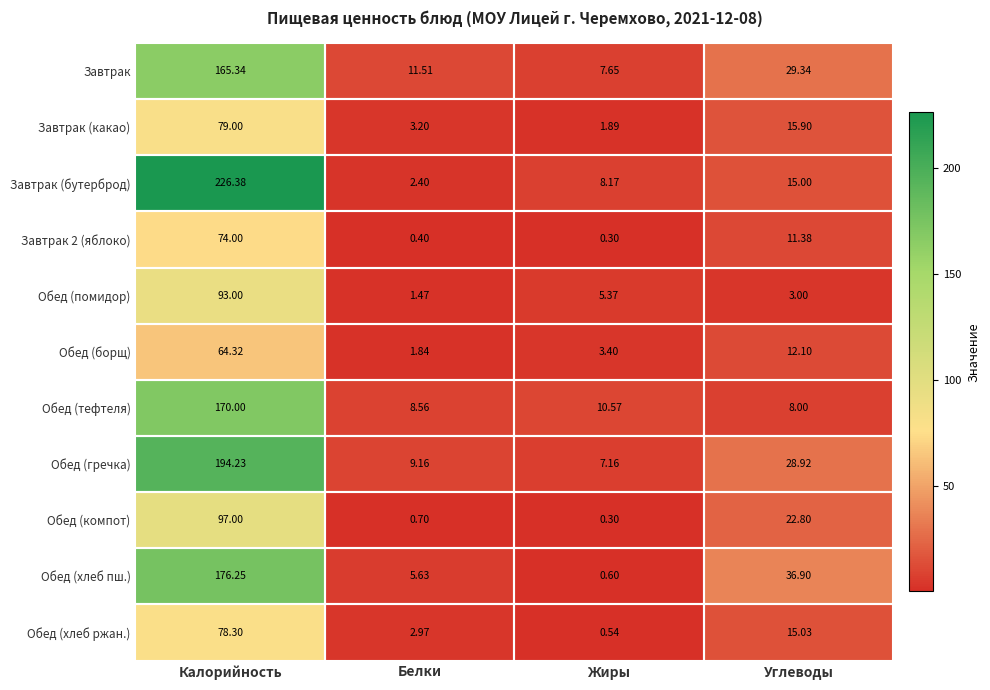

Between Калорийность and Белки, which series saw the biggest shift?

Завтрак (бутерброд)